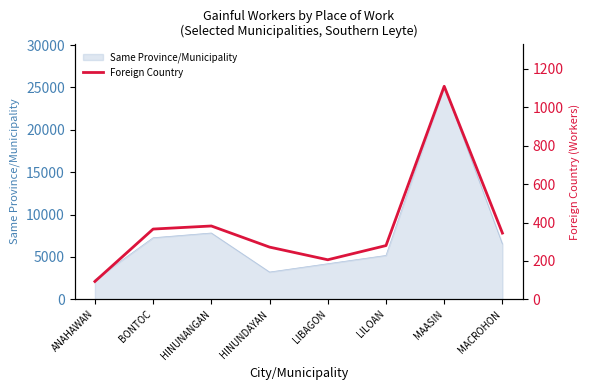

Reading right to left, what are all the values shown in this chart?

MACROHON=345	MAASIN=1110	LILOAN=280	LIBAGON=206	HINUNDAYAN=272	HINUNANGAN=382	BONTOC=366	ANAHAWAN=93